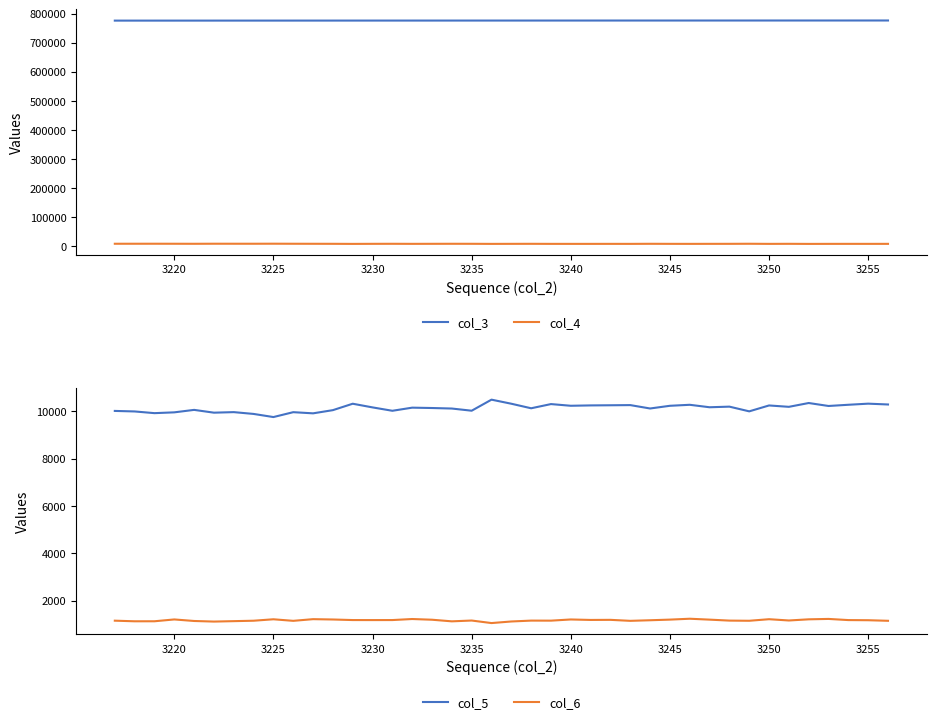

How many data points in col_6 are less than 1175?

20